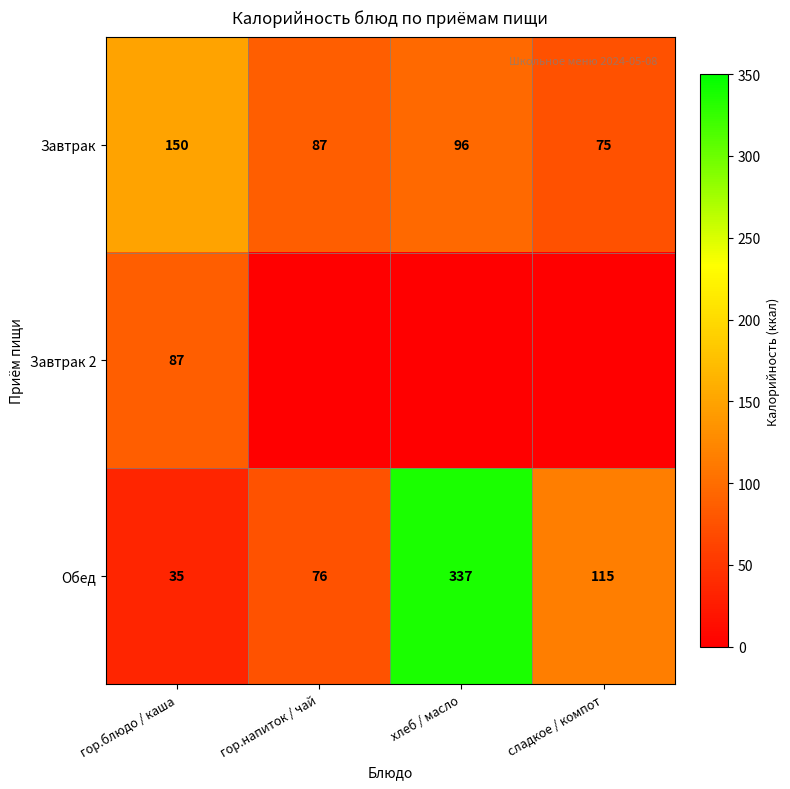

At гор.блюдо / каша, list the series in order from largest to smallest.

Завтрак, Завтрак 2, Обед